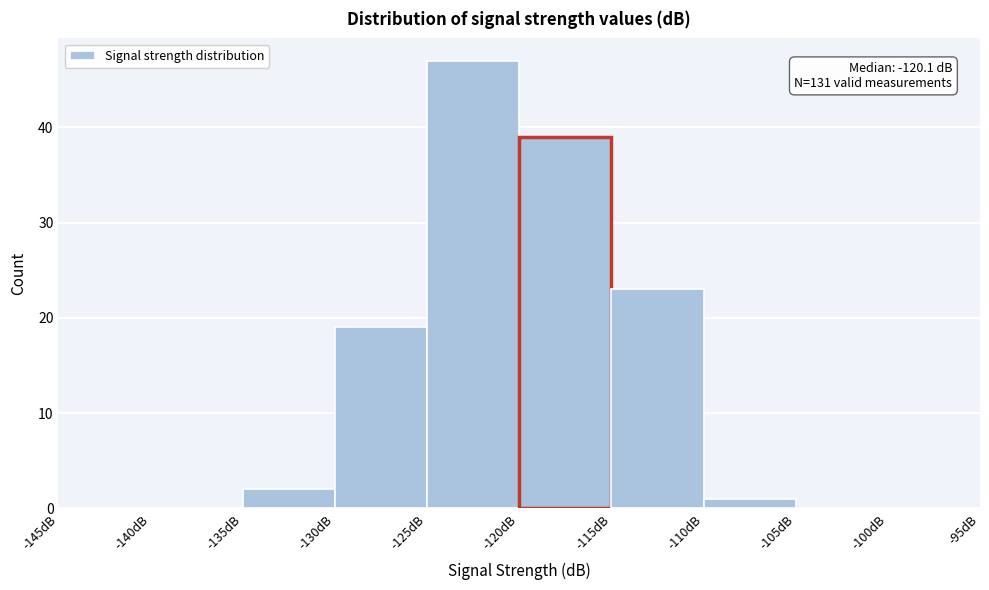

Which range on the x-axis has the tallest bar?

-125 to -120